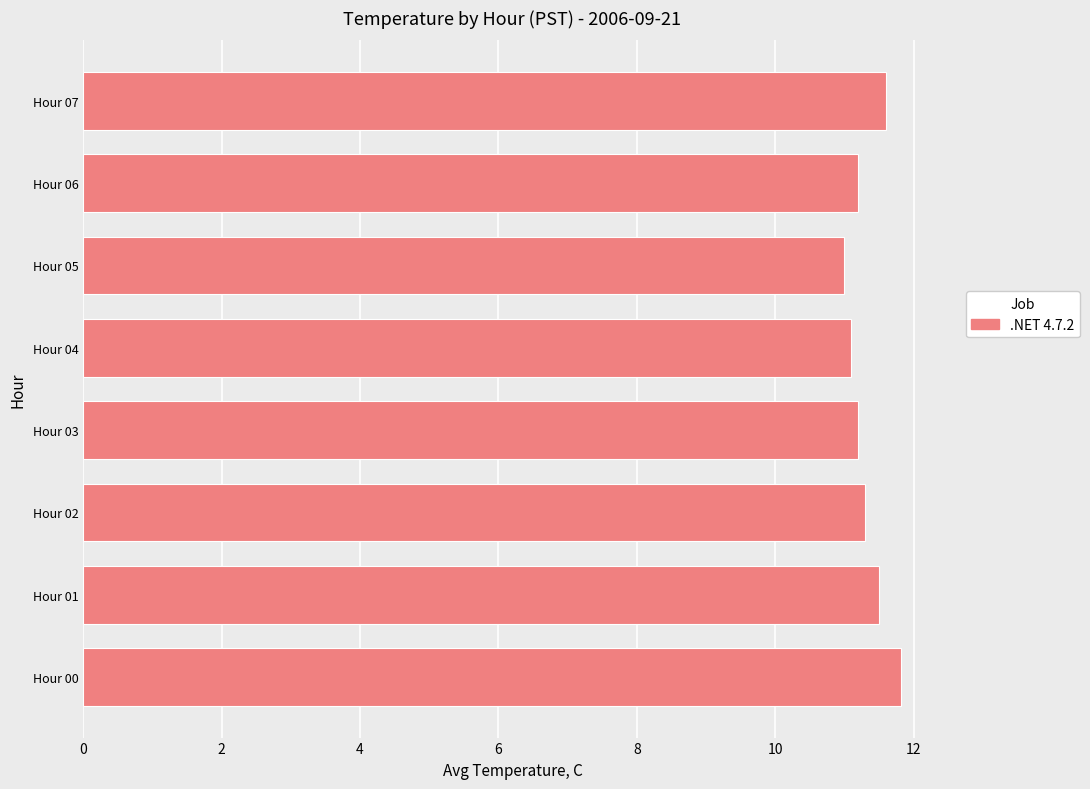

Reading bottom to top, what are all the values shown in this chart?

11.8	11.5	11.3	11.2	11.1	11.0	11.2	11.6